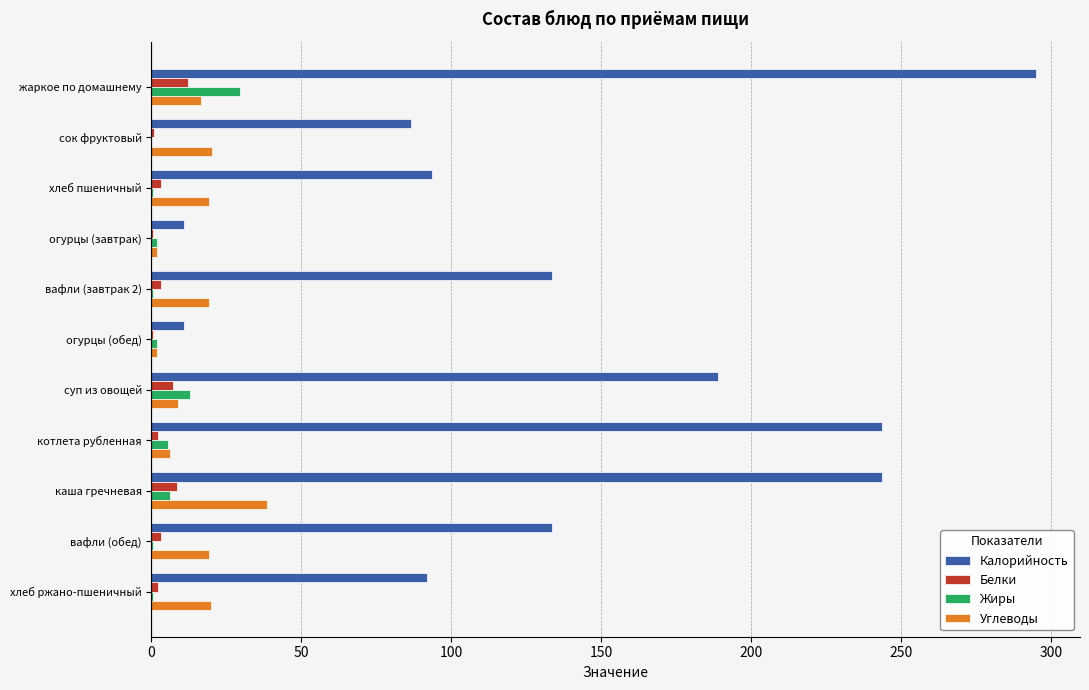

What is the greatest value displayed?

295.0